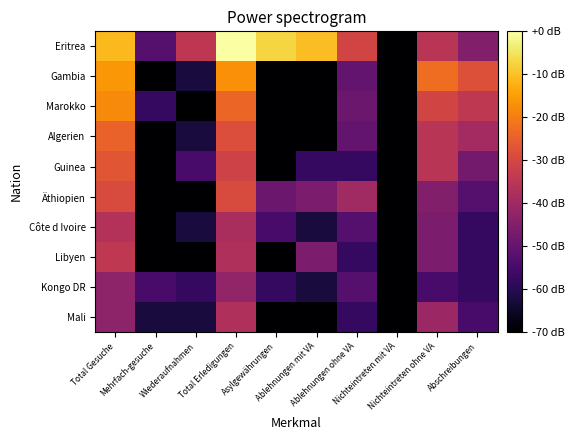

Which has a higher value, Nichteintreten ohne VA or Mehrfach-gesuche?

Nichteintreten ohne VA